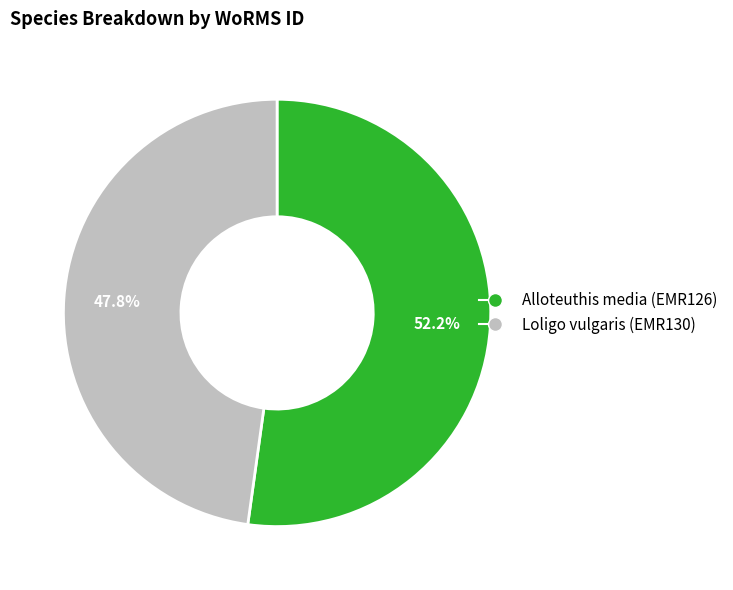

Between Loligo vulgaris (EMR130) and Alloteuthis media (EMR126), which is larger?

Alloteuthis media (EMR126)